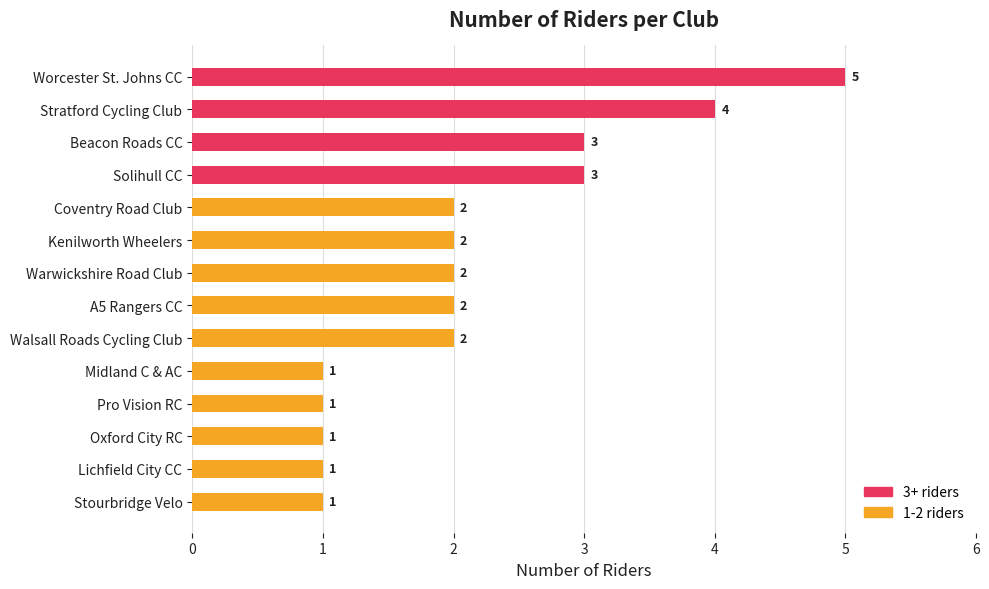

The 3+ riders series shows 2 at Oxford City RC. True or false?

False